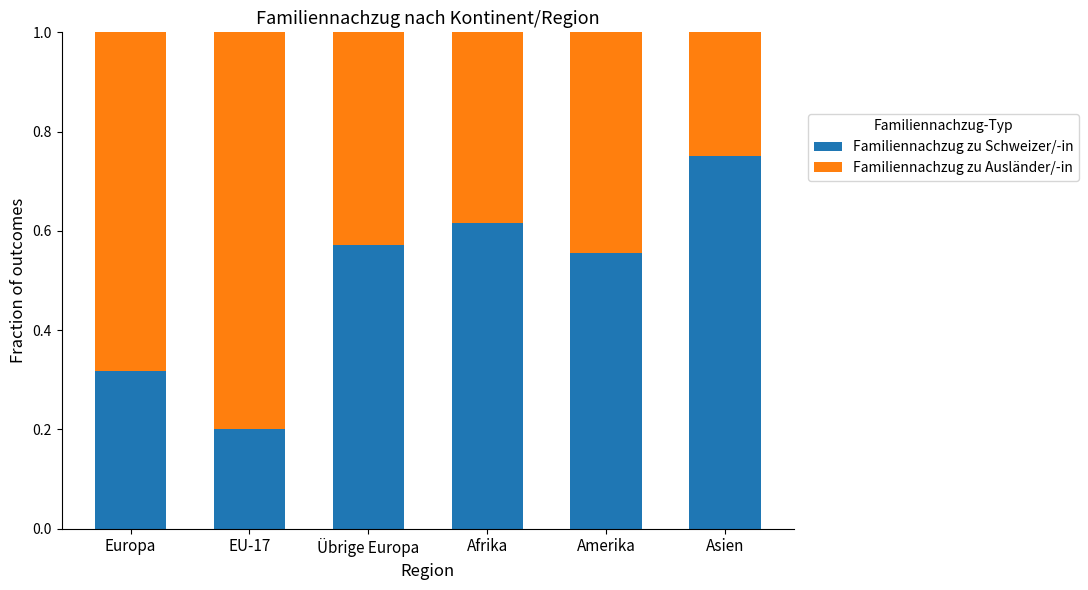

What is the total value across all series at EU-17?

1.0